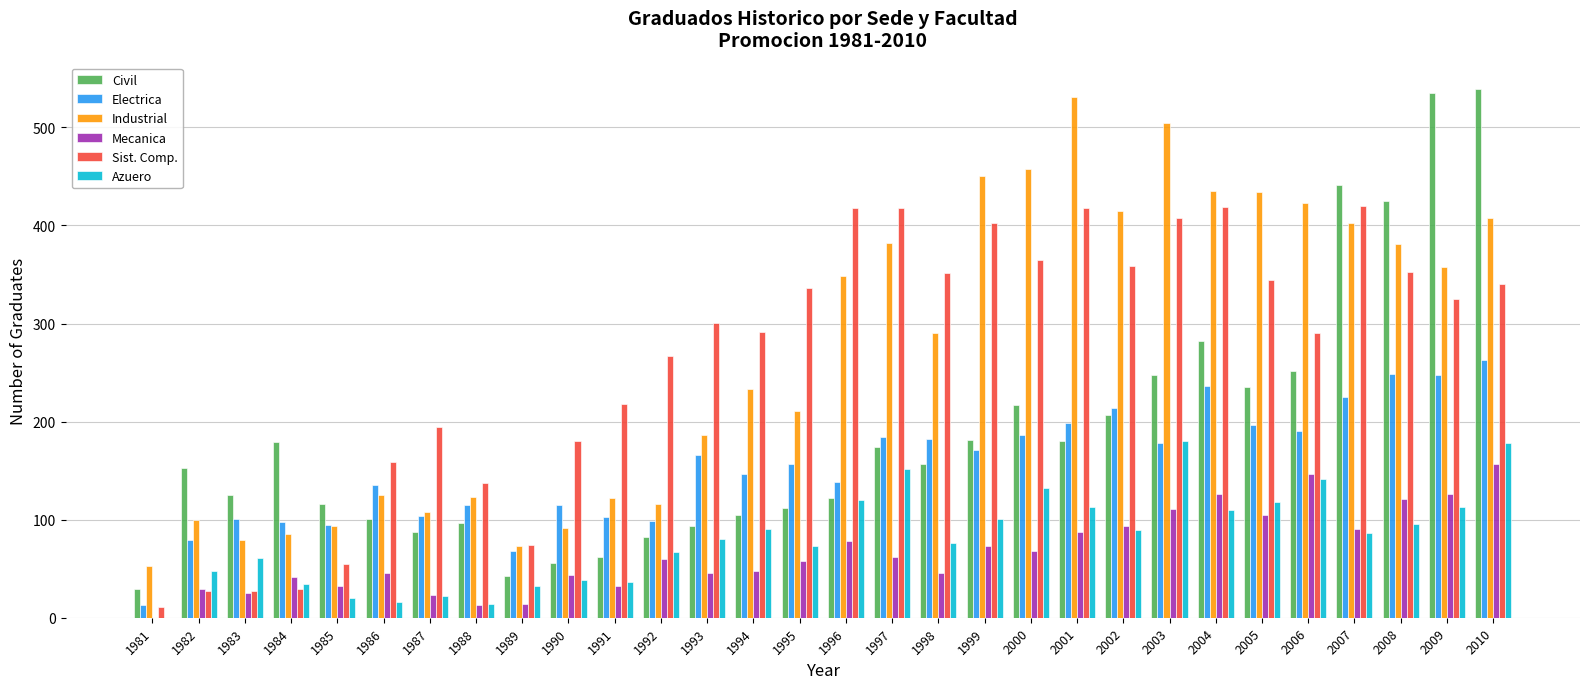

The Azuero series shows 36 at 1991. True or false?

True